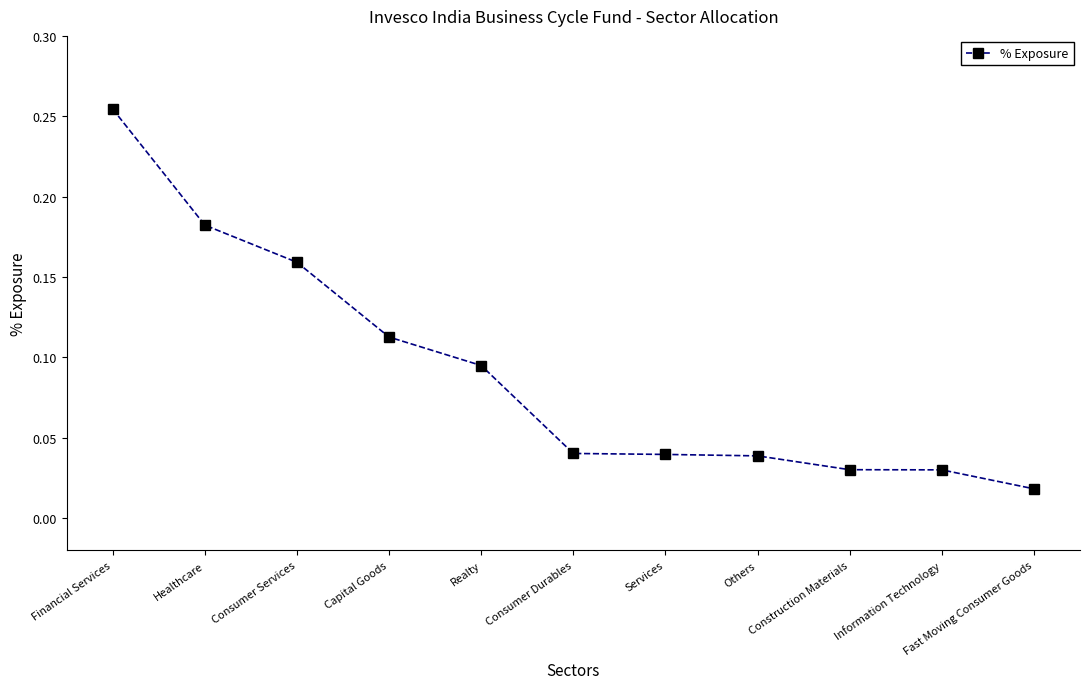

What is the change in value from Capital Goods to Construction Materials?

-0.1